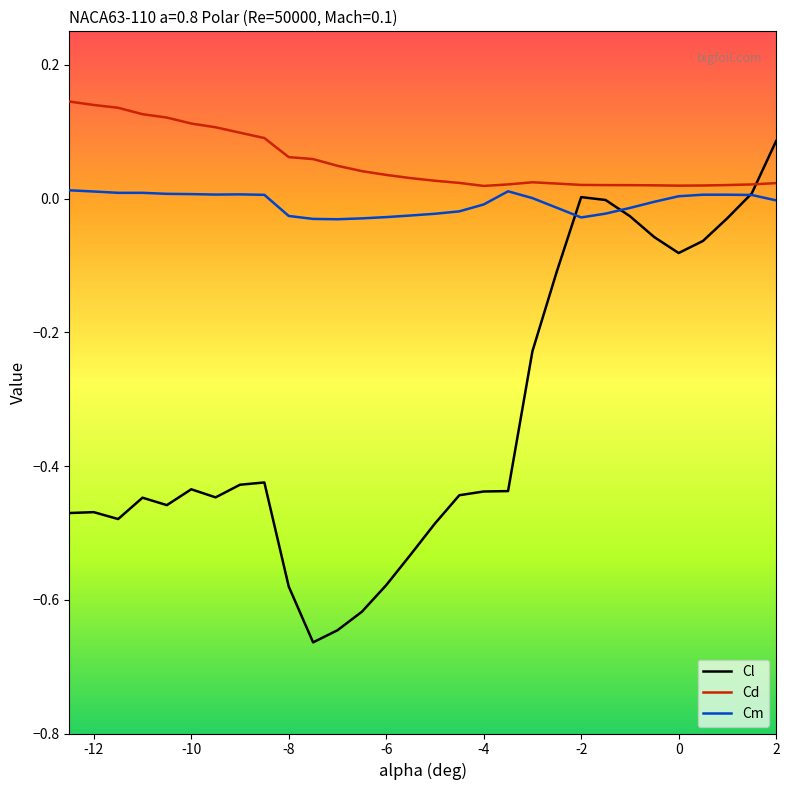

List the series in order of their peak value, lowest first.

Cm, Cl, Cd